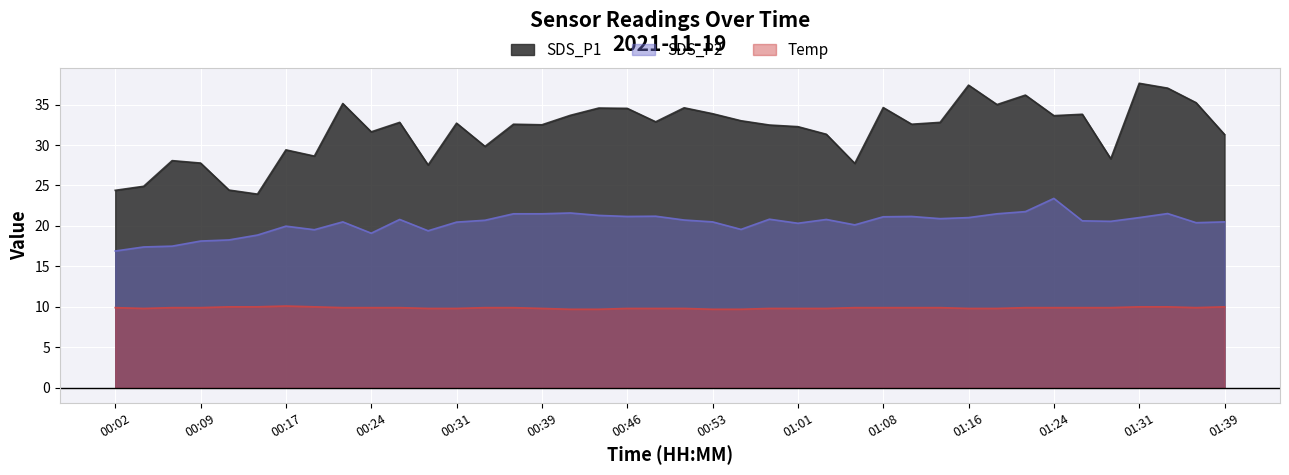

Does the chart display data point markers on the line(s)?

No